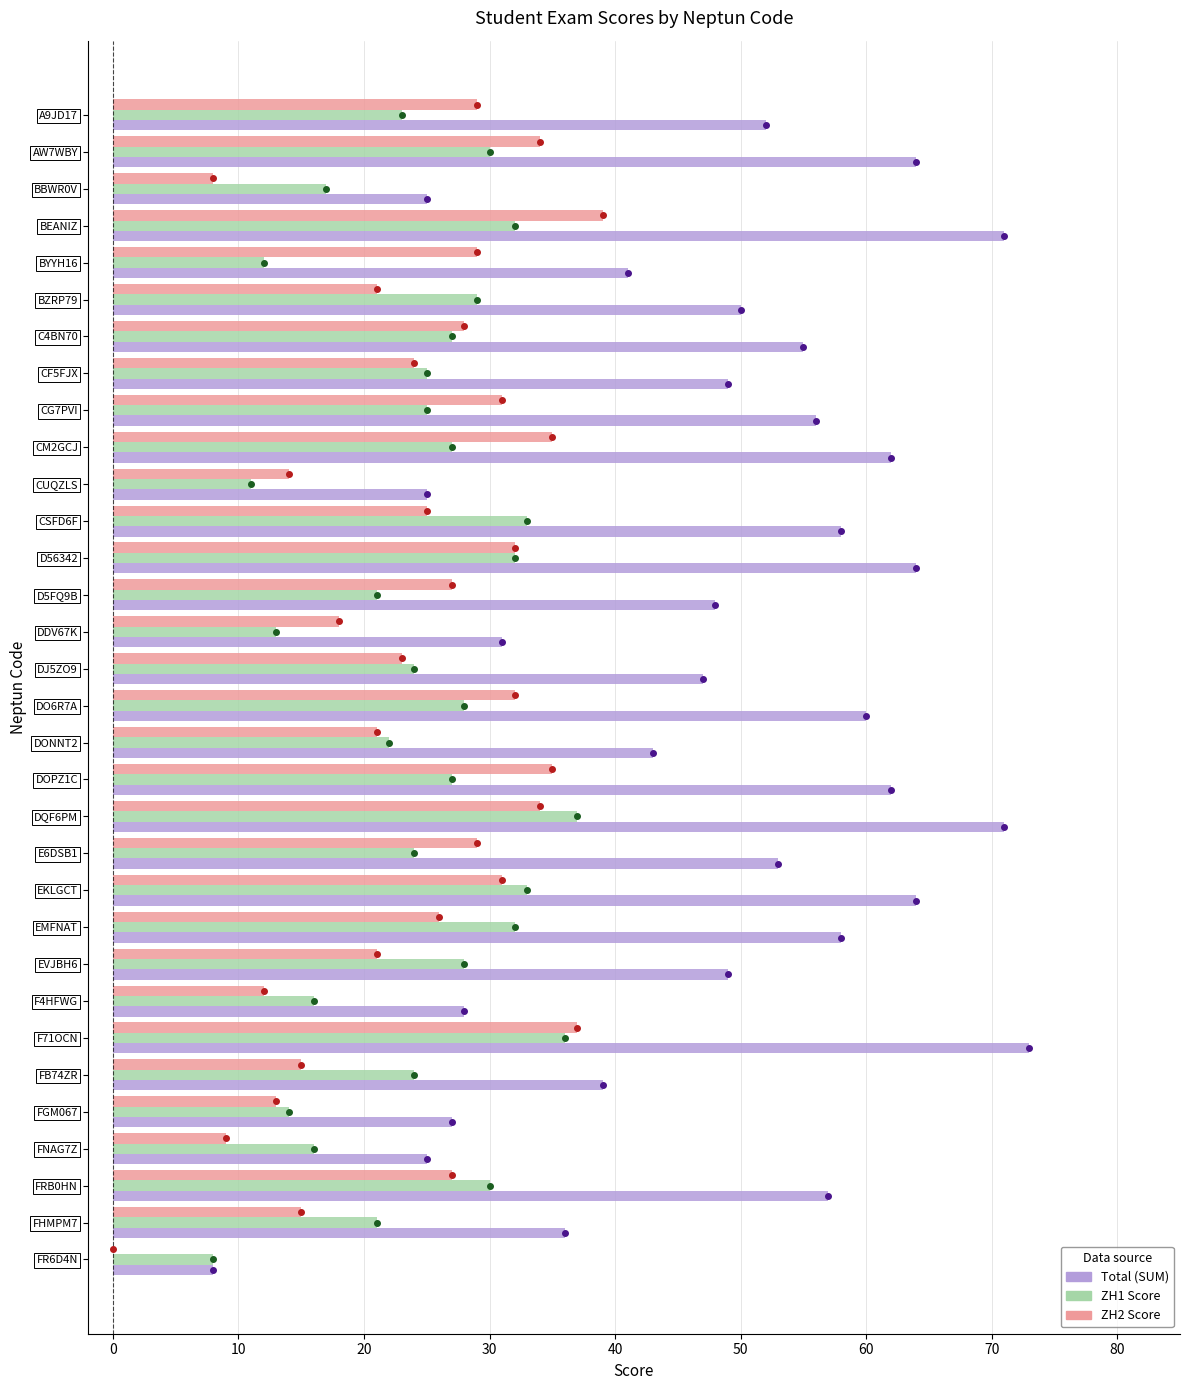

What is the total value across all series at EVJBH6?

98